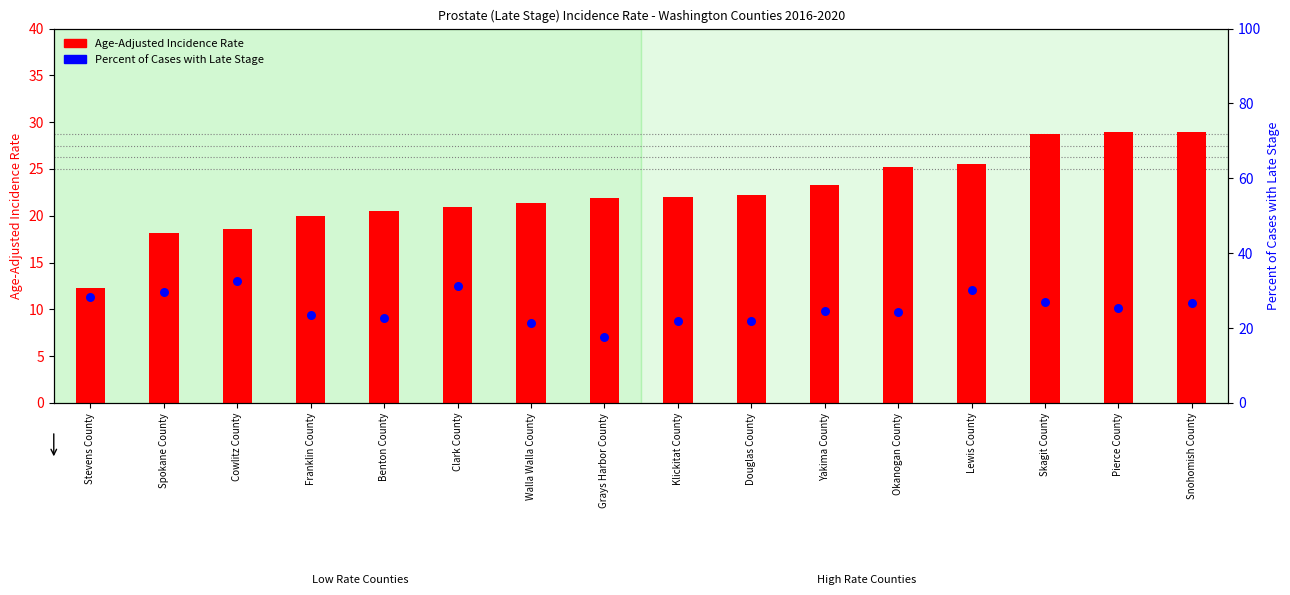

Which series has the largest total across all categories?

Percent of Cases with Late Stage